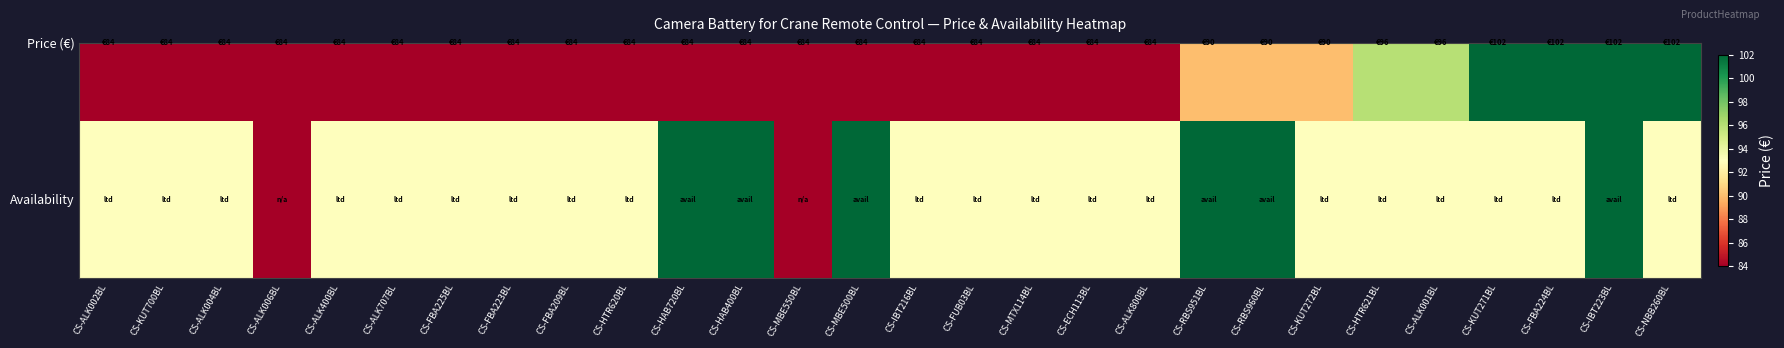

Count the number of categories in the chart.

28